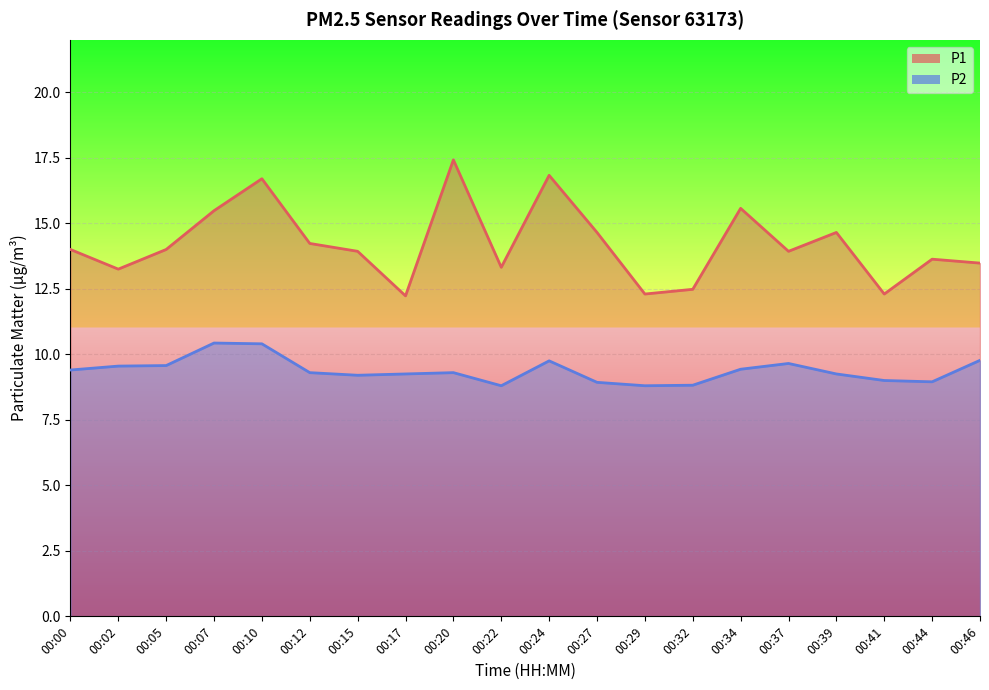

What is the approximate value of P2 at 00:29?

8.8